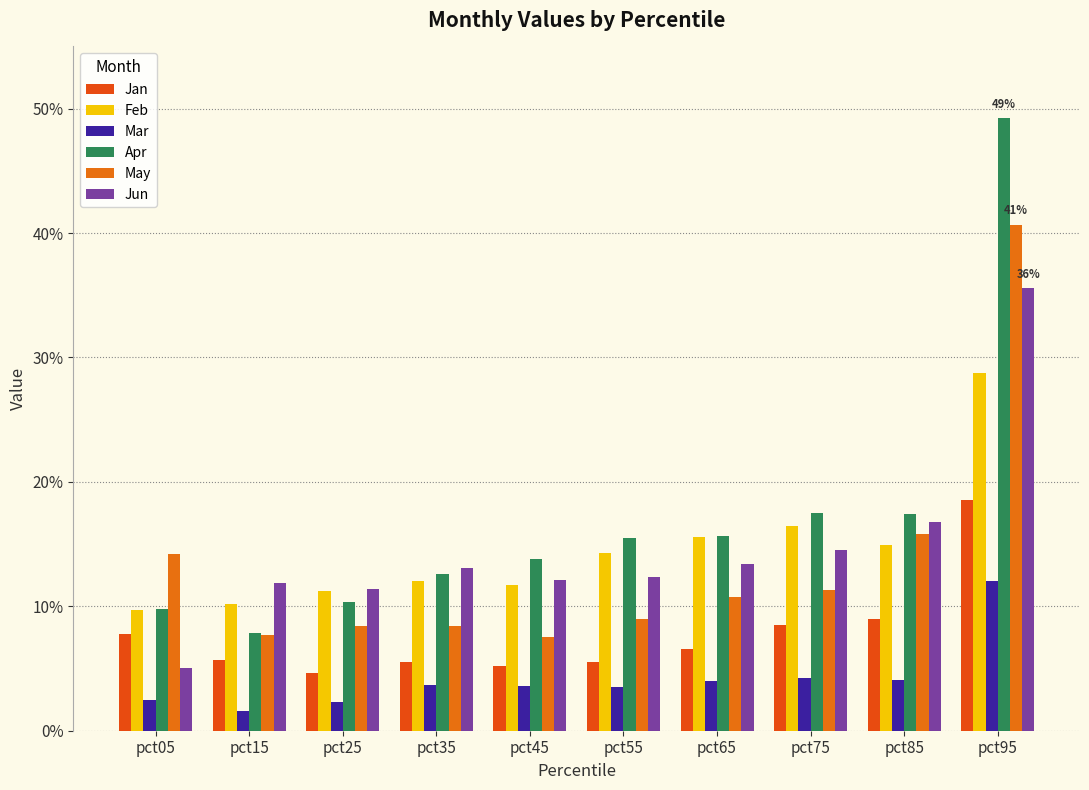

Which series has the widest spread of values?

Apr